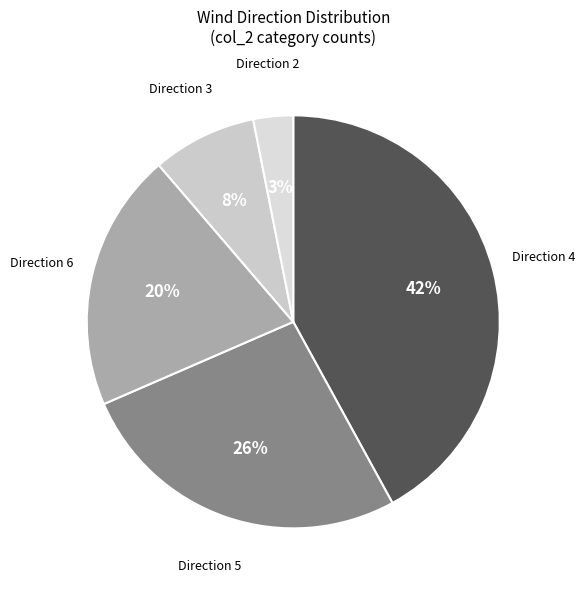

How many slices are in this pie chart?

5